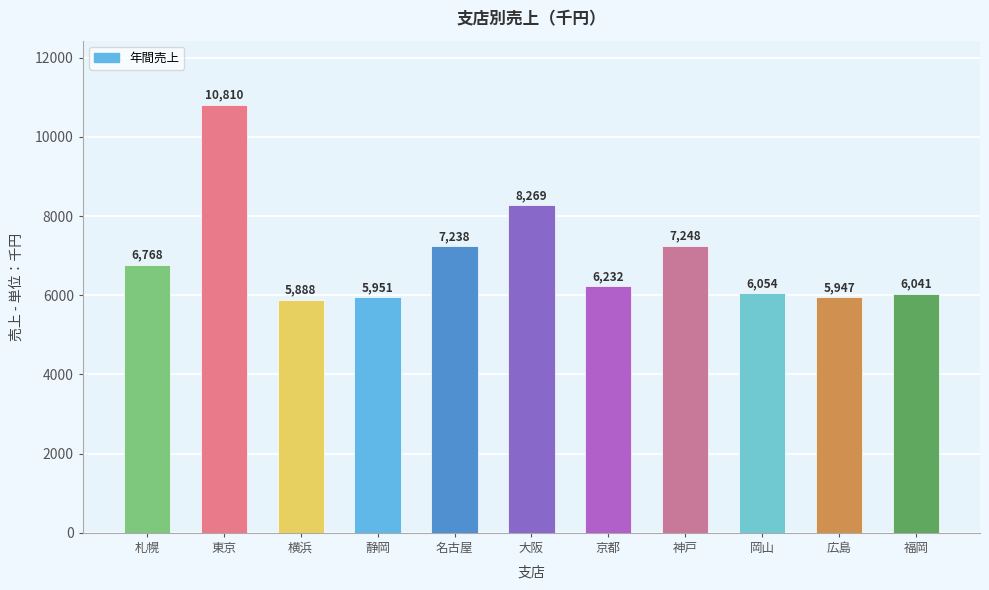

What is the difference between the values at 静岡 and 東京?

4859.0